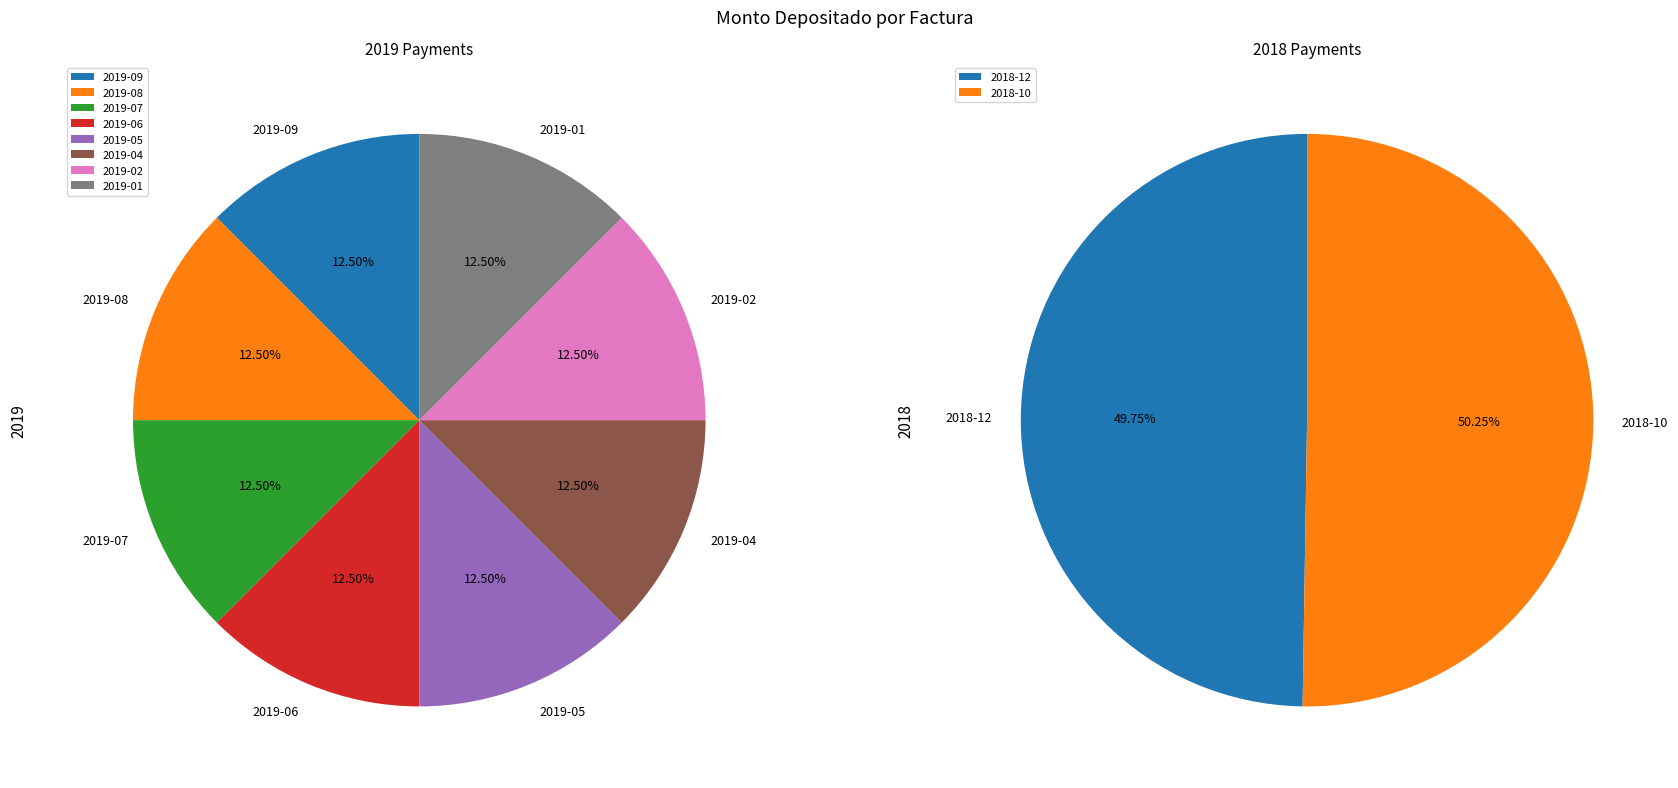

Does any single category account for the majority?

No